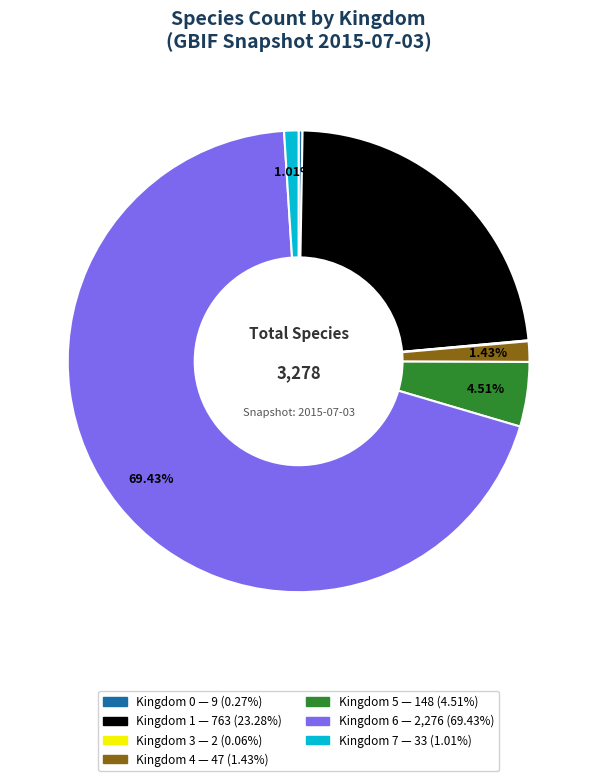

Which category has the smallest portion of the pie?

3